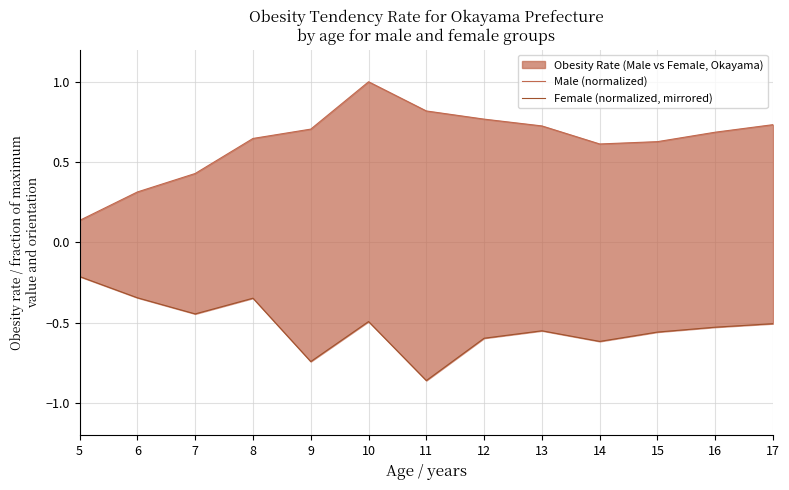

Is it true that Male (normalized) equals 1.0 at 14?

False